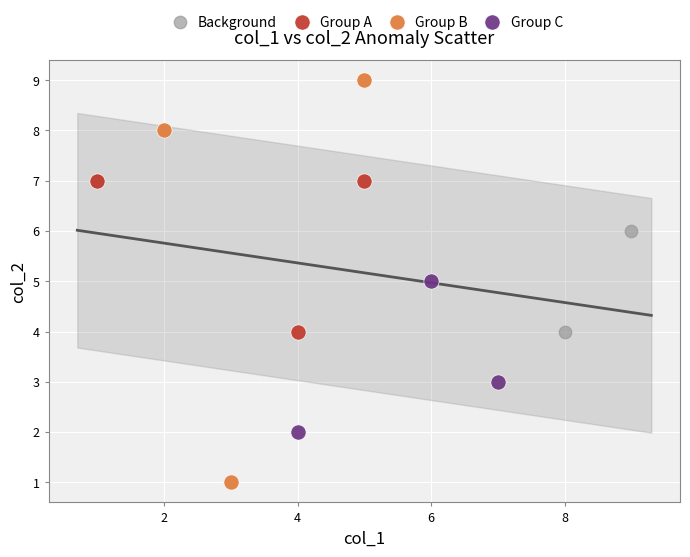

Which series contains the highest Y value?

Group B